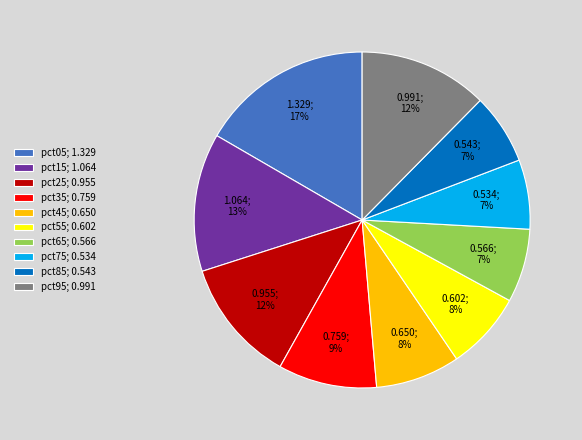

To the nearest percent, what is the difference between the pct45 and pct35 slice percentages?

1%